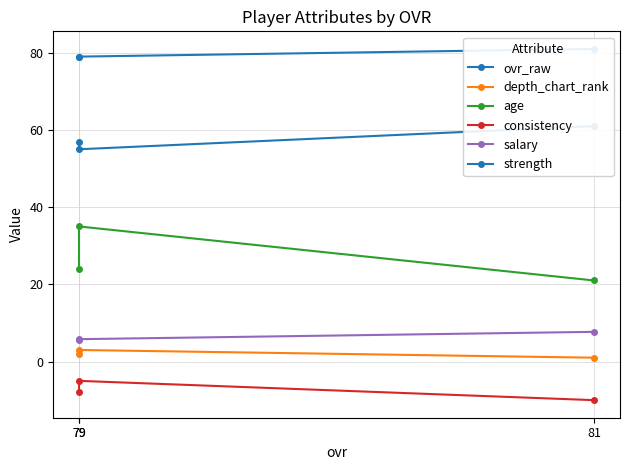

Does the chart have visible grid lines?

Yes